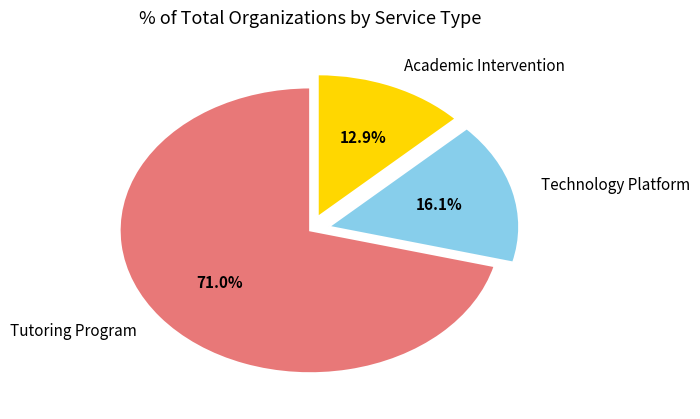

What percentage is NOT represented by Tutoring Program?

29.0%